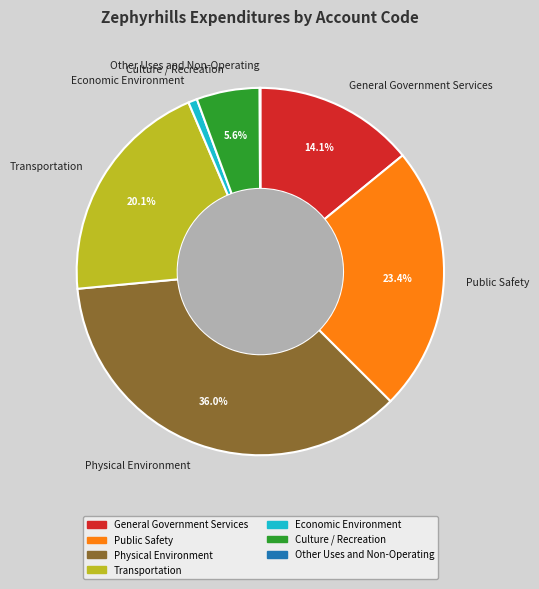

True or false: General Government Services accounts for 14% of the total.

True